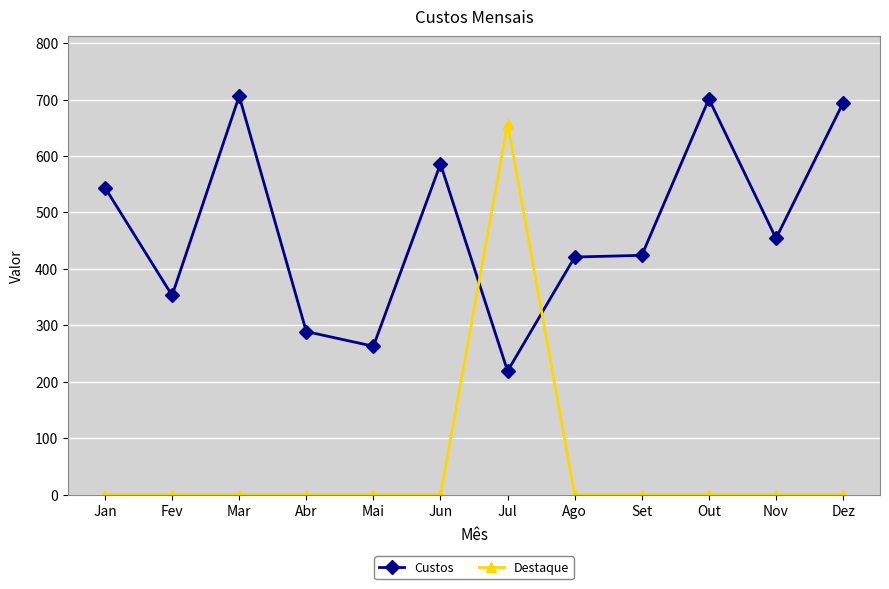

The Destaque series shows 926 at Jul. True or false?

False